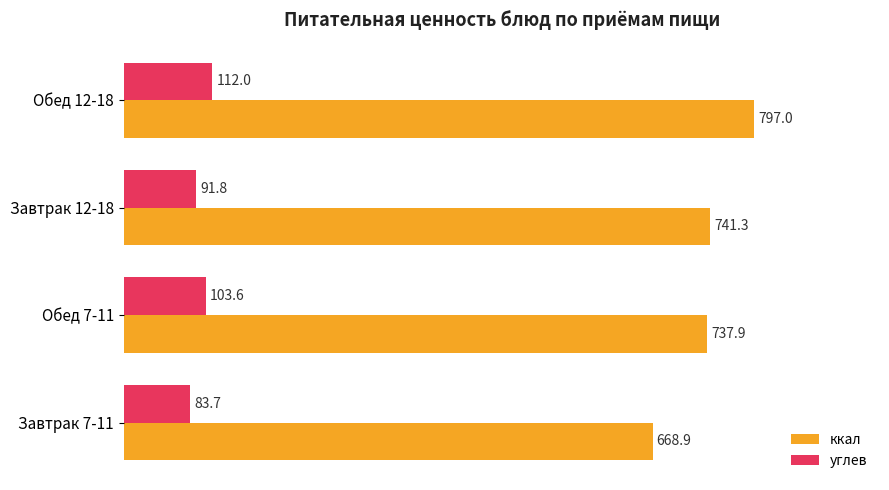

What is the difference between the maximum and minimum values in the ккал series?

128.1